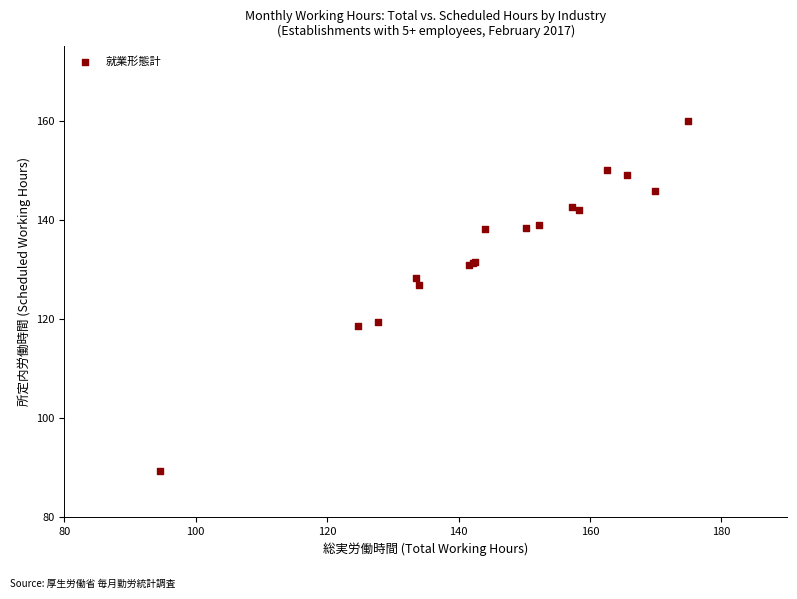

What Y value in the scatter plot is closest to 124?

126.9